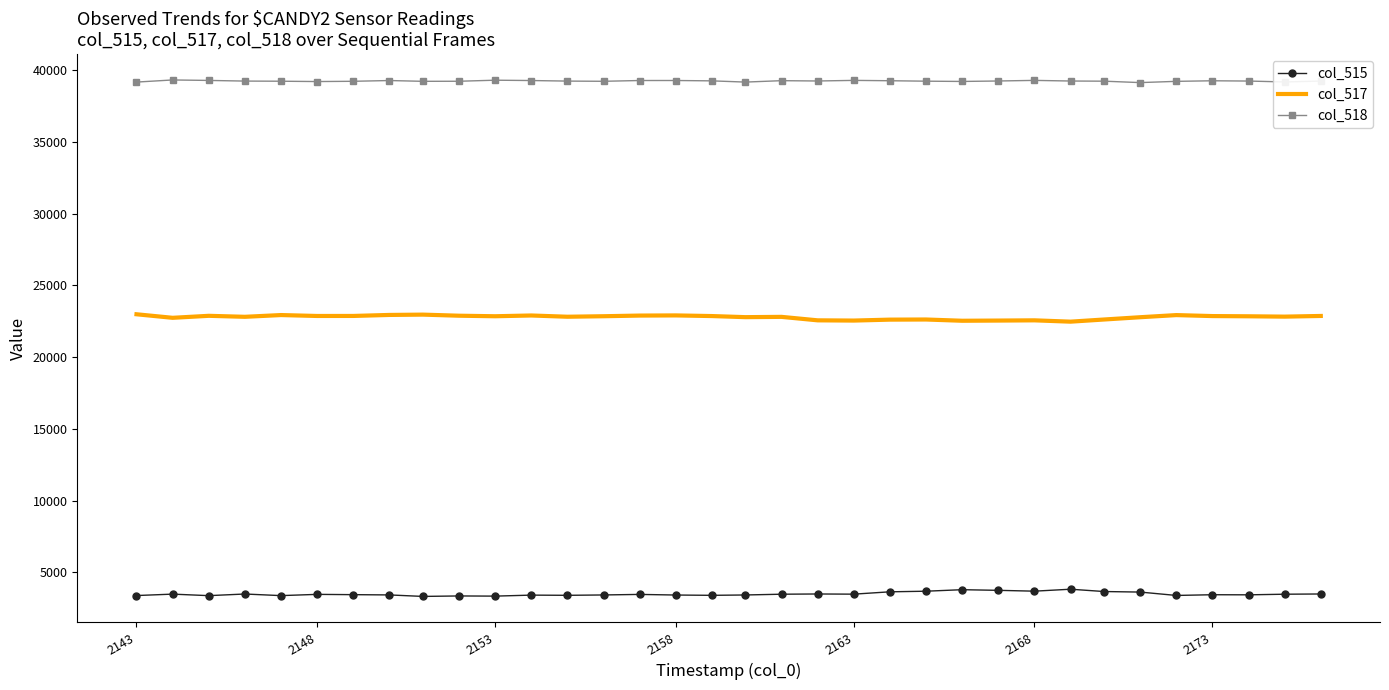

What is the lowest value of the col_515 series?

3330